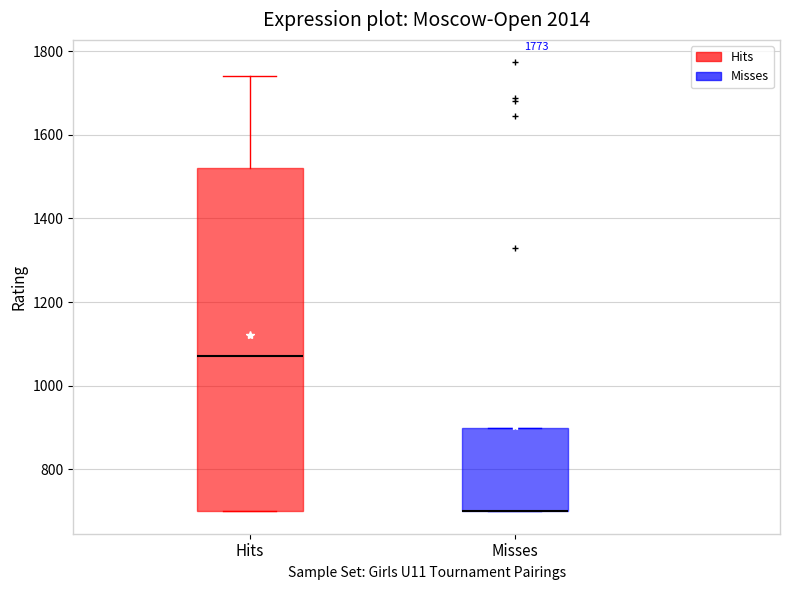

Comparing the boxes themselves (not the whiskers), which one is the tallest?

Hits